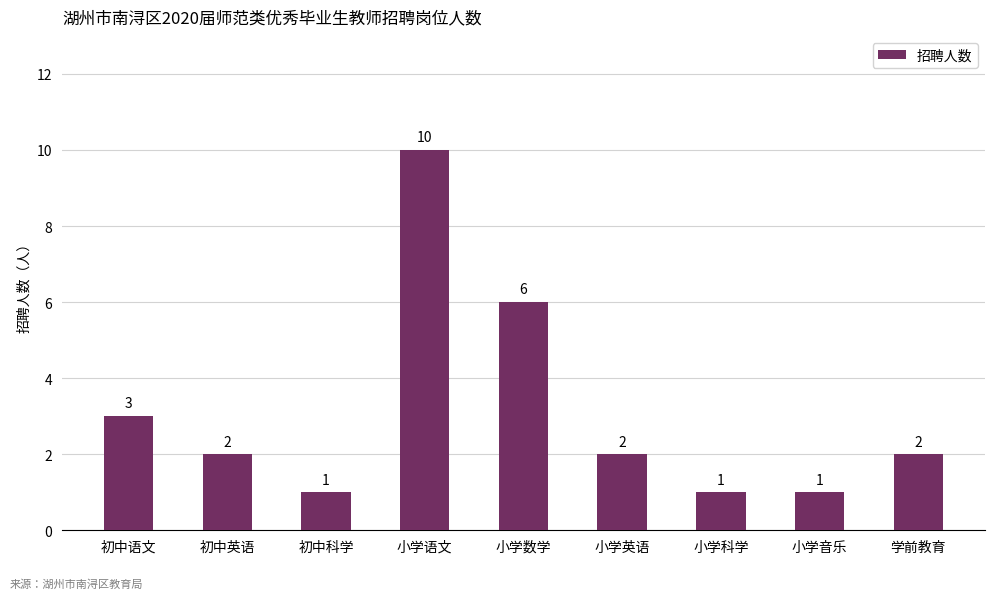

Read the value at 小学语文.

10